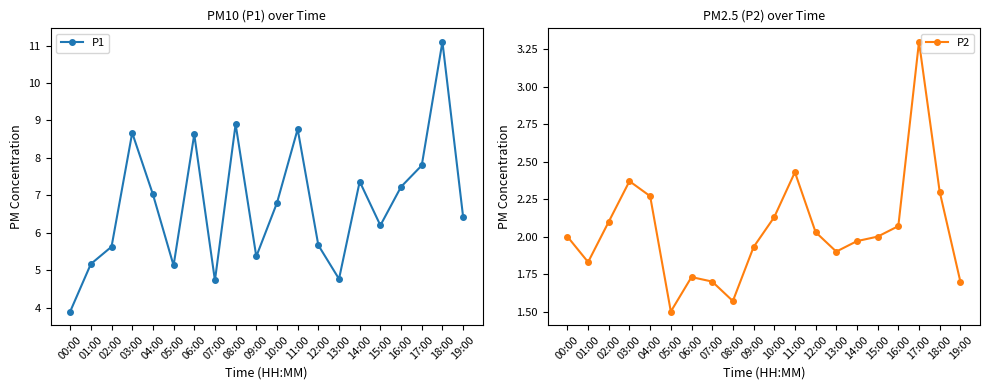

Reading right to left, list all the values displayed in this chart.

P1: 6.4	11.1	7.8	7.2	6.2	7.4	4.8	5.7	8.8	6.8	5.4	8.9	4.7	8.6	5.1	7.0	8.7	5.6	5.2	3.9
P2: 1.7	2.3	3.3	2.1	2.0	2.0	1.9	2.0	2.4	2.1	1.9	1.6	1.7	1.7	1.5	2.3	2.4	2.1	1.8	2.0